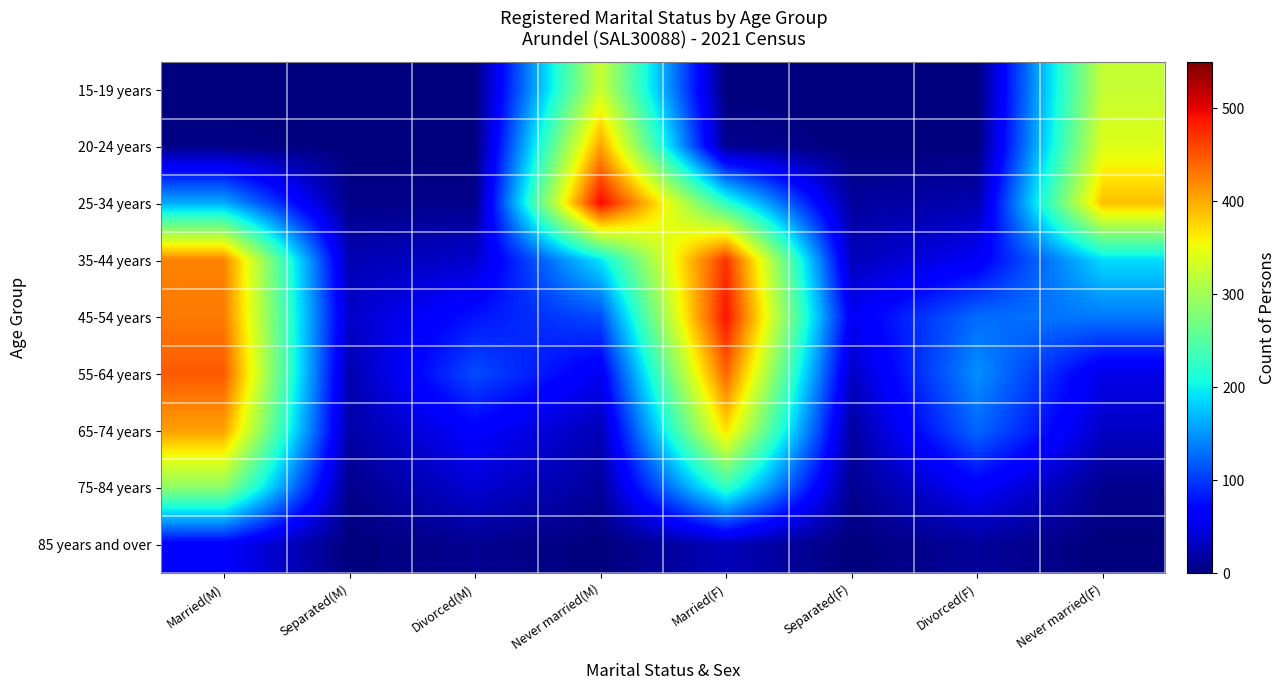

What is the maximum value shown in the chart?

496